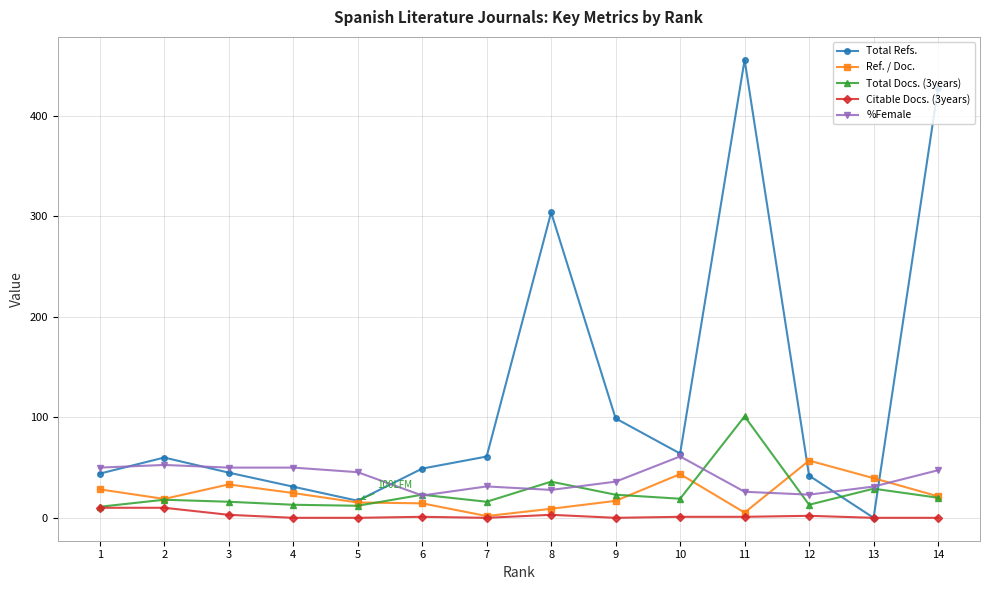

Is it true that Ref. / Doc. equals 47.9 at 1?

False